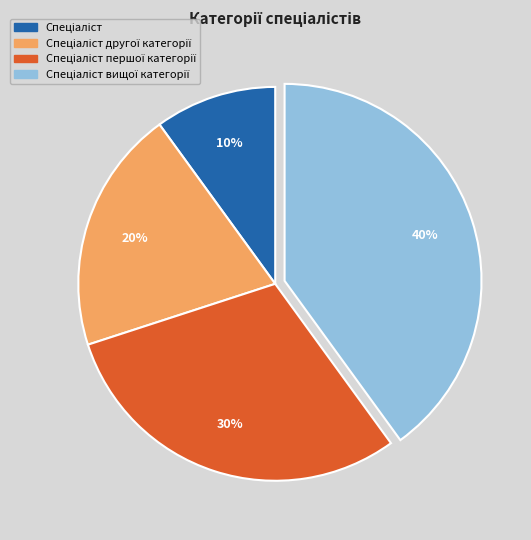

To the nearest percent, what is the average slice percentage?

25%